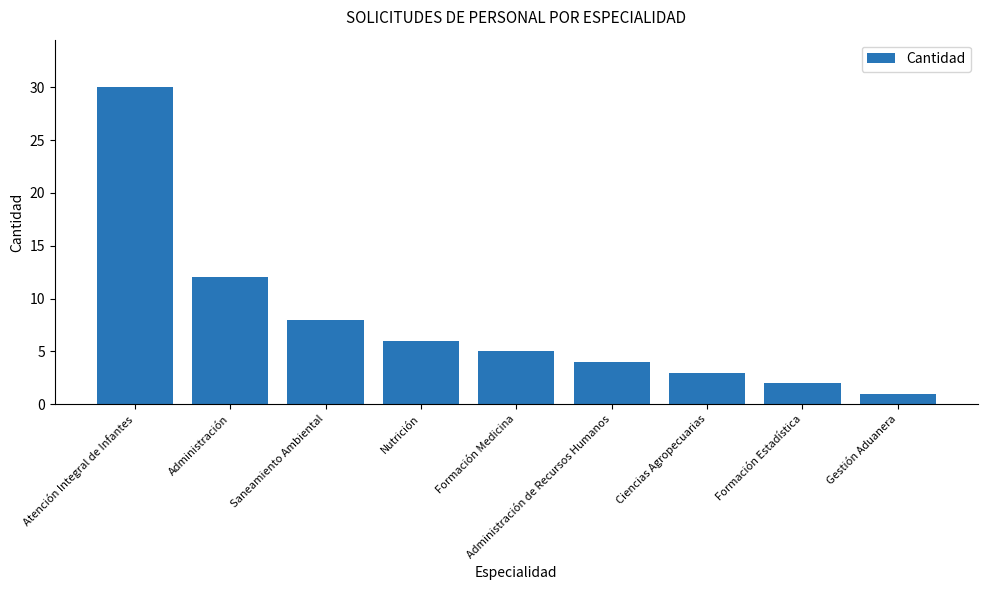

What is the change in value from Nutrición to Administración de Recursos Humanos?

-2